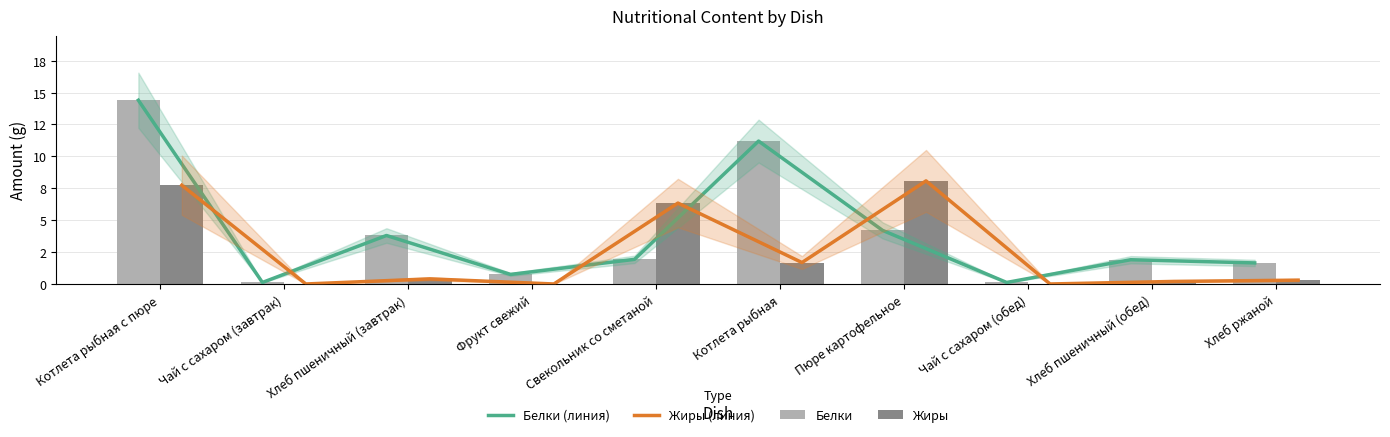

Which has a higher value, Пюре картофельное or Хлеб пшеничный (завтрак)?

Пюре картофельное